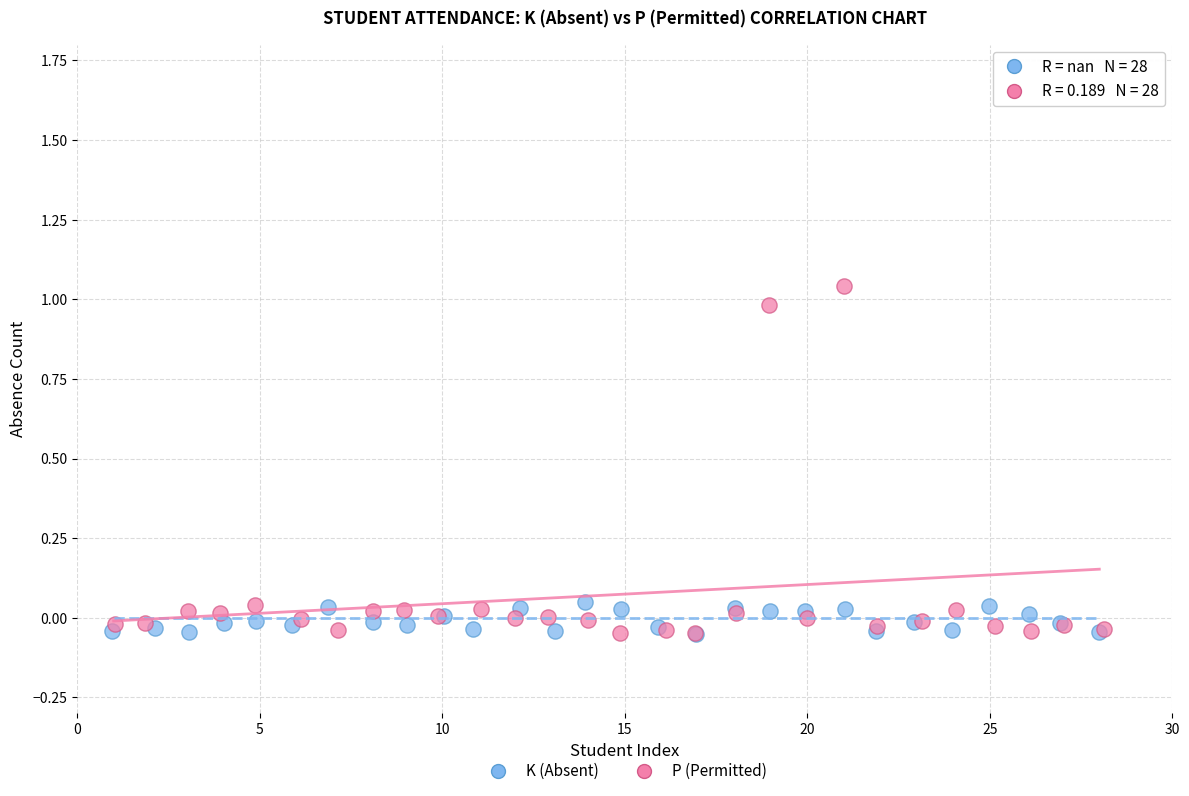

What are all the series names shown in the legend?

K (Absent), P (Permitted)